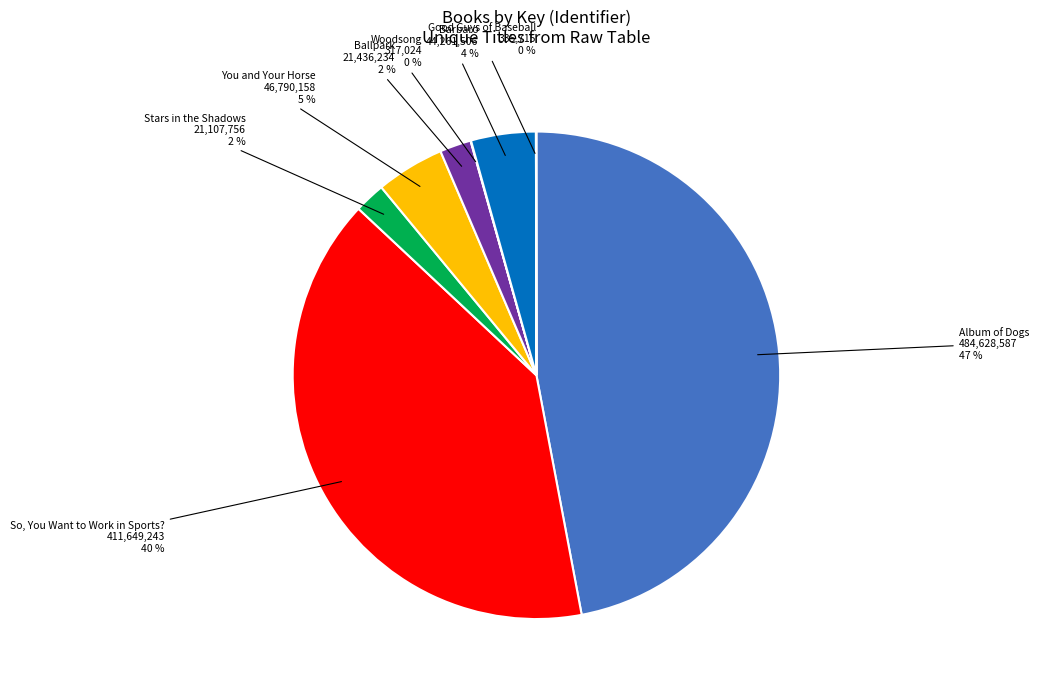

To the nearest percent, what is the difference between the largest and smallest slice percentages?

47%